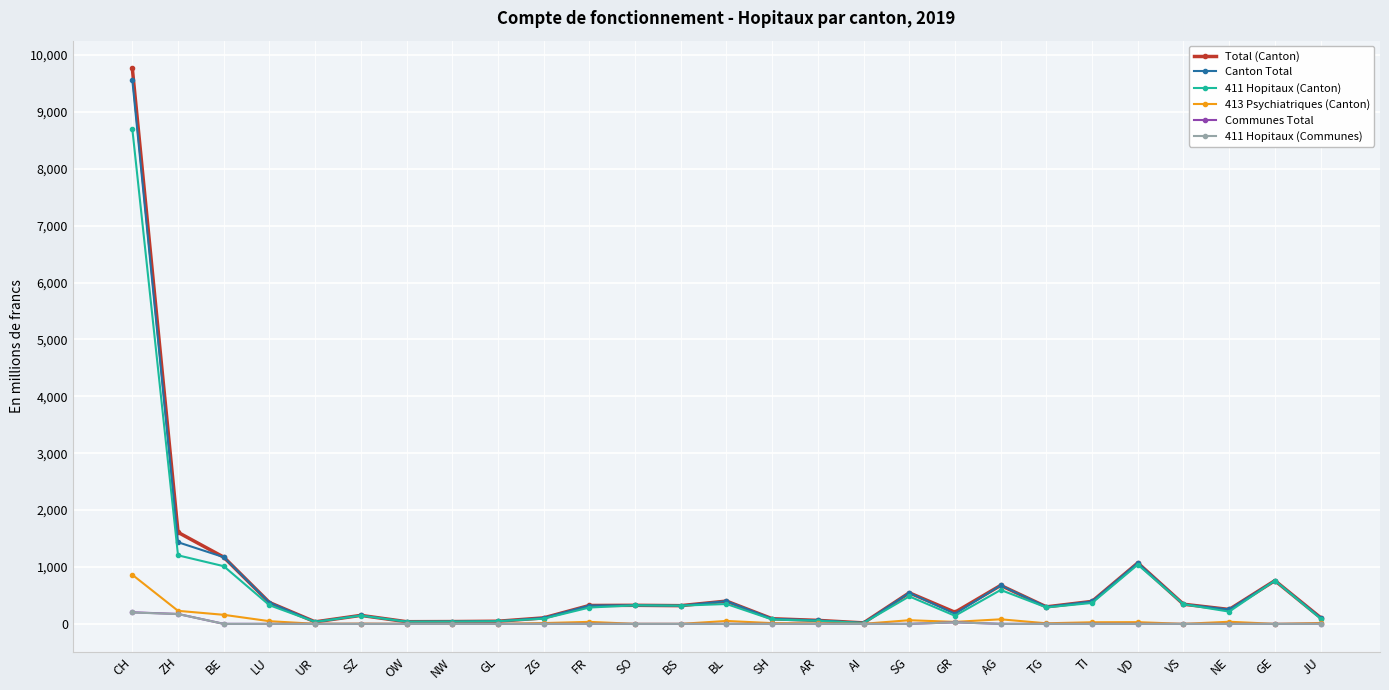

In 411 Hopitaux (Communes), how many points are higher than both neighbors (excluding endpoints)?

2